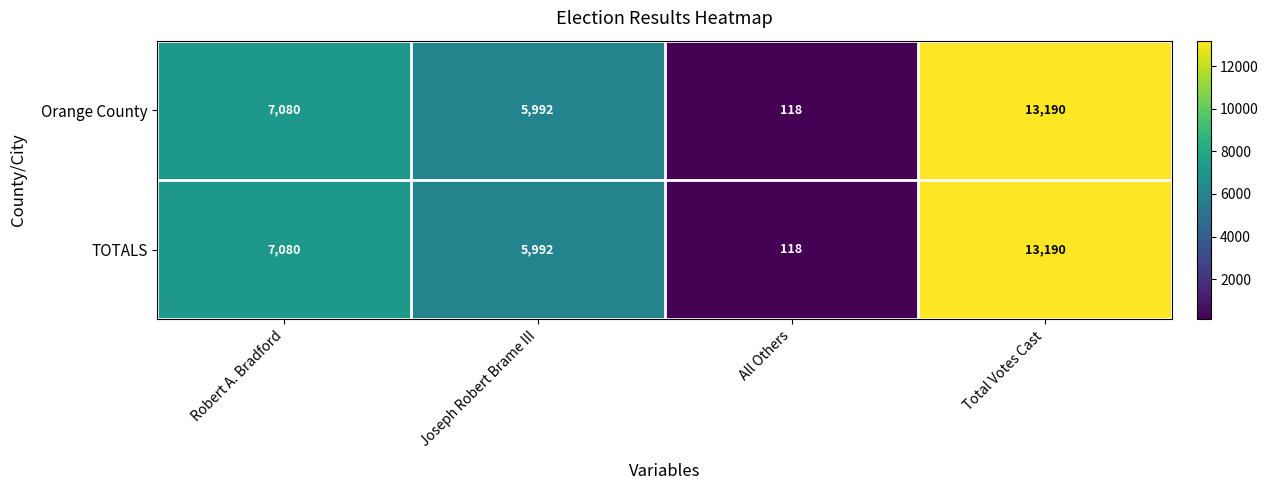

Is it true that TOTALS equals 1649 at Robert A. Bradford?

False